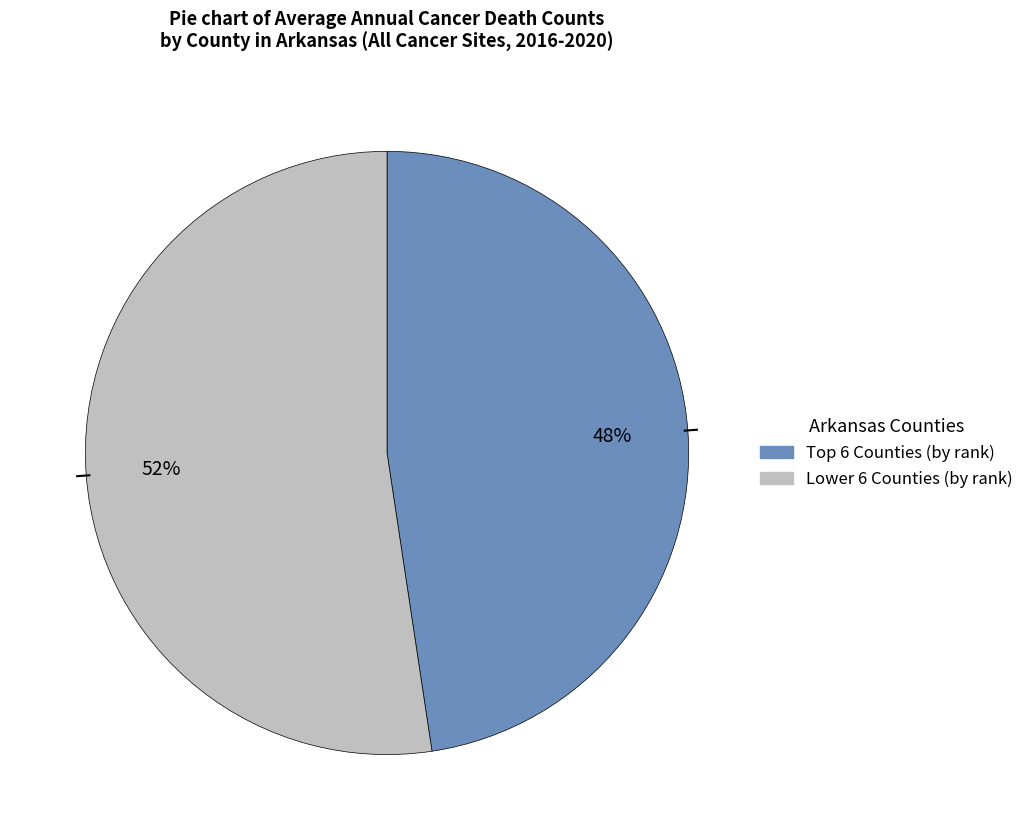

Is there a majority slice in this chart?

Yes